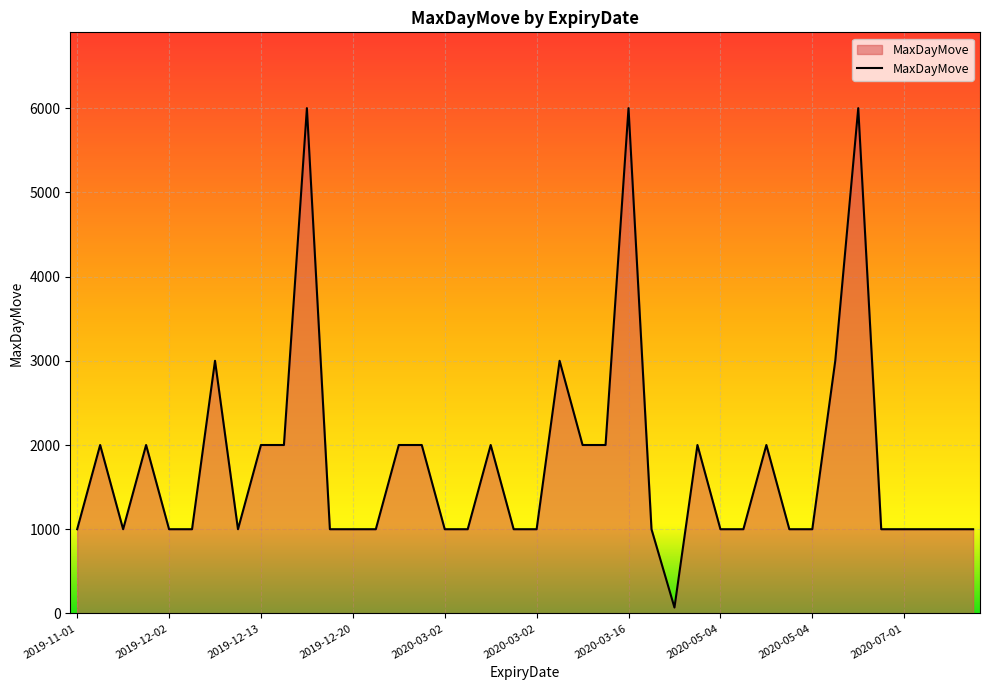

What is the maximum value shown in the chart?

6000